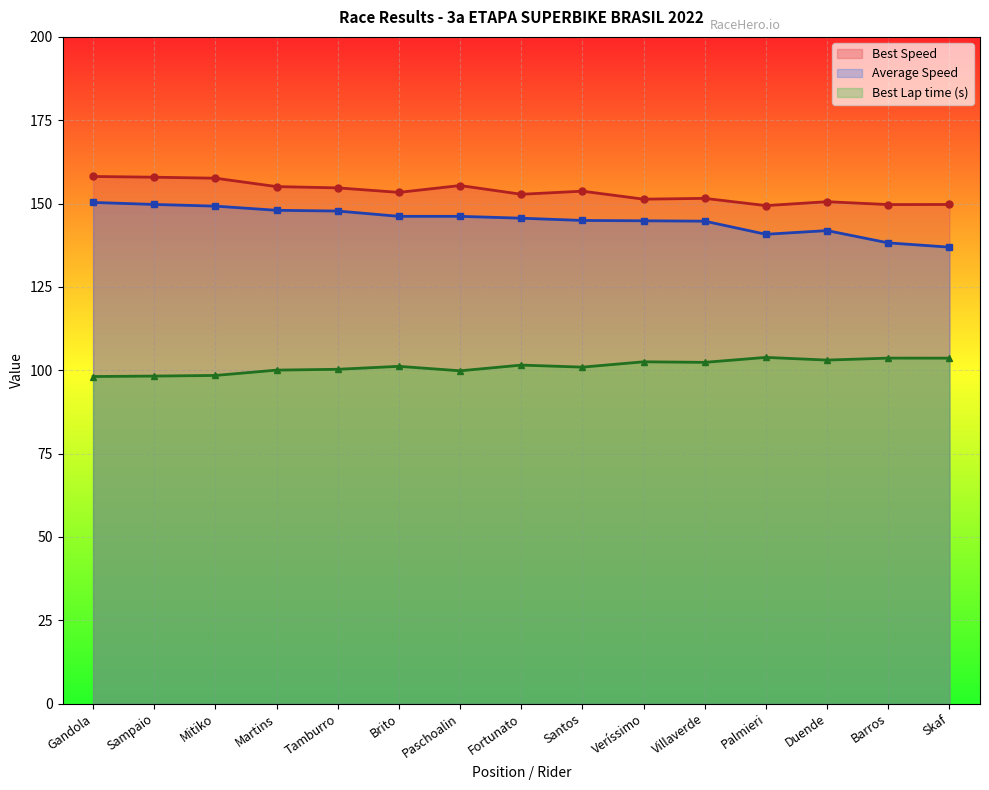

Reading left to right, transcribe all the data shown in this chart.

Best Lap time: 98.1	98.2	98.4	100.0	100.3	101.2	99.8	101.5	100.9	102.5	102.4	103.8	103.0	103.6	103.6
Best Speed: 158.1	157.9	157.6	155.1	154.7	153.3	155.4	152.8	153.7	151.3	151.6	149.4	150.6	149.7	149.7
Average Speed: 150.3	149.7	149.2	148.0	147.8	146.2	146.2	145.6	144.9	144.8	144.7	140.8	141.9	138.2	136.9